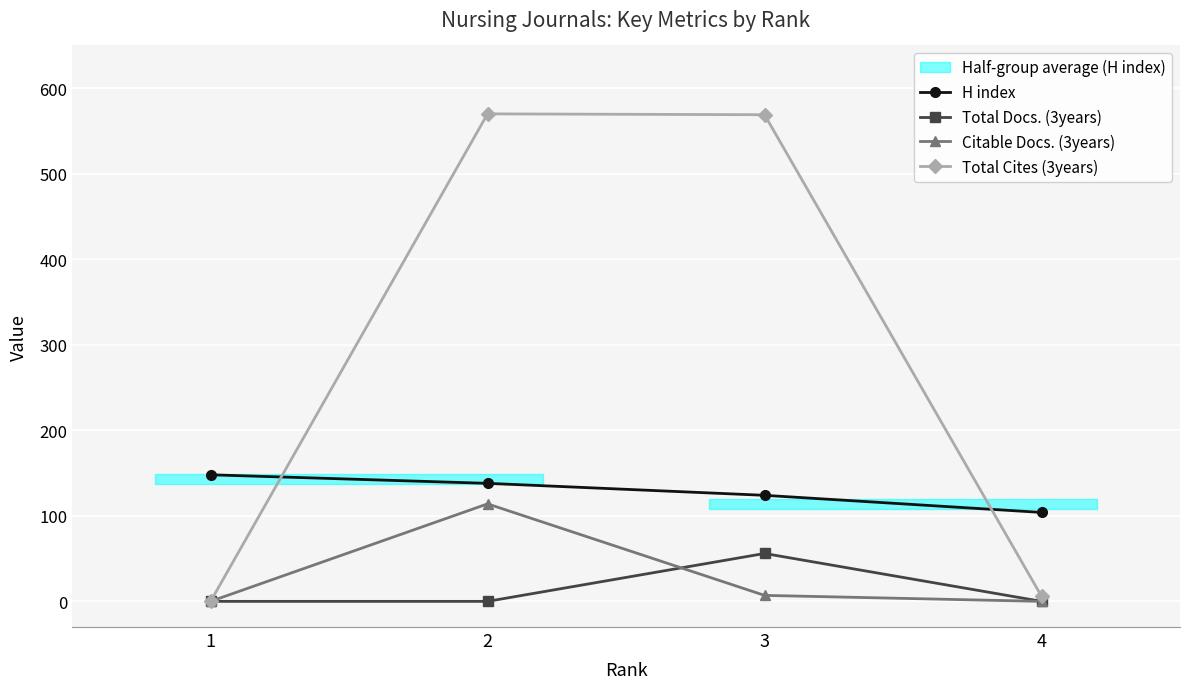

How many lines are shown in the chart?

4